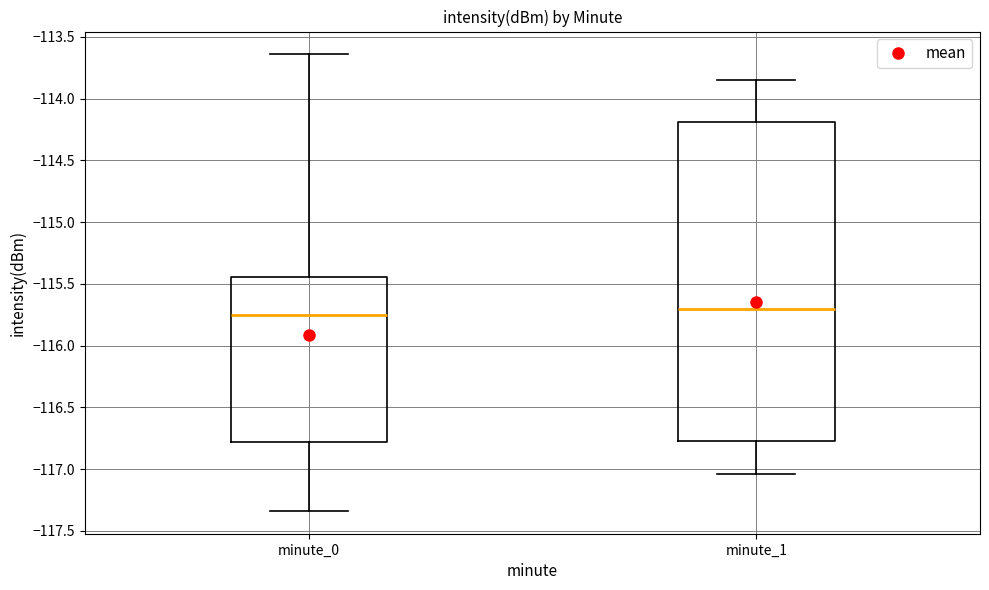

Where does the upper whisker of the box for minute_0 end on the y-axis? The values are not printed on the chart, so give them approximately, as read against the axis.

-113.65